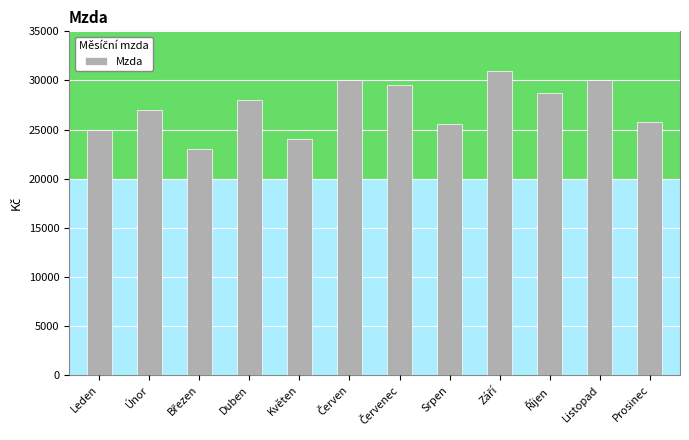

Which has a higher value, Srpen or Duben?

Duben